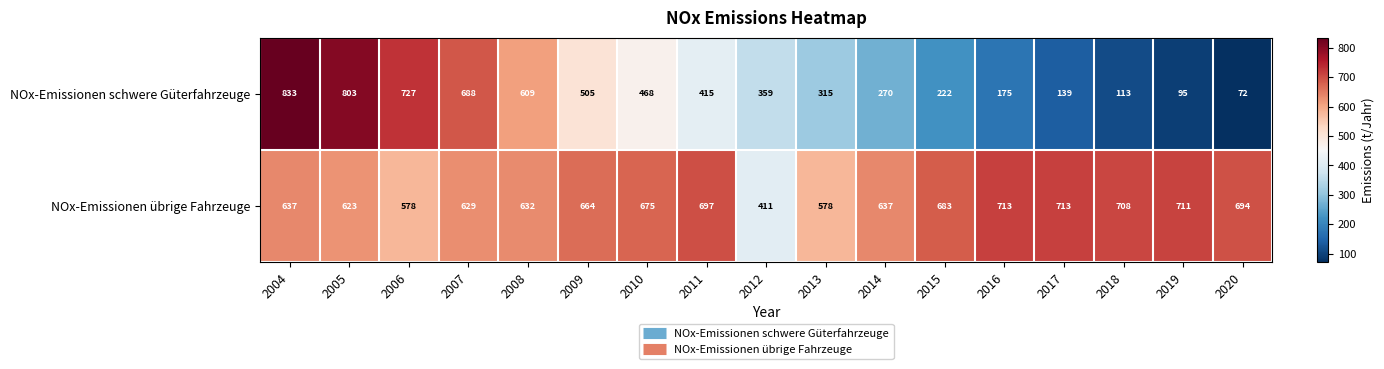

What is the maximum value shown in the chart?

833